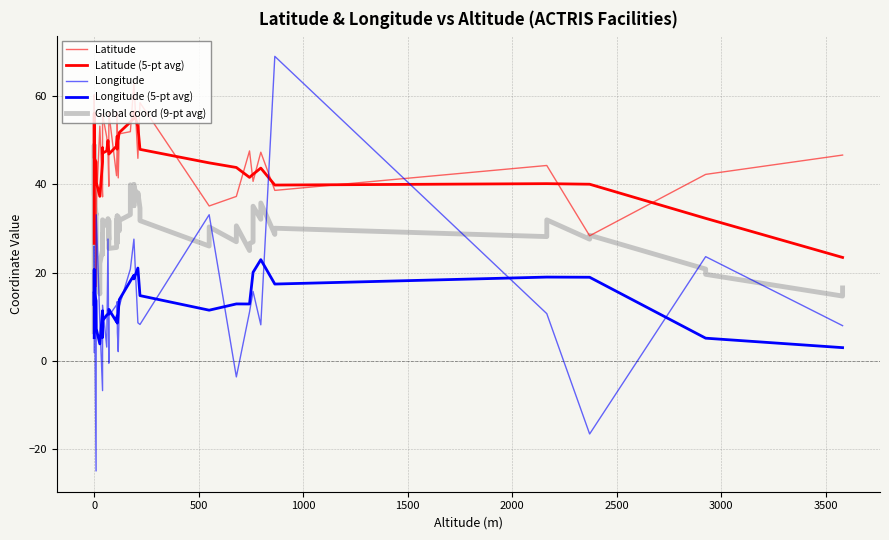

After their last crossing, which series has the higher values: Latitude or Longitude?

Latitude